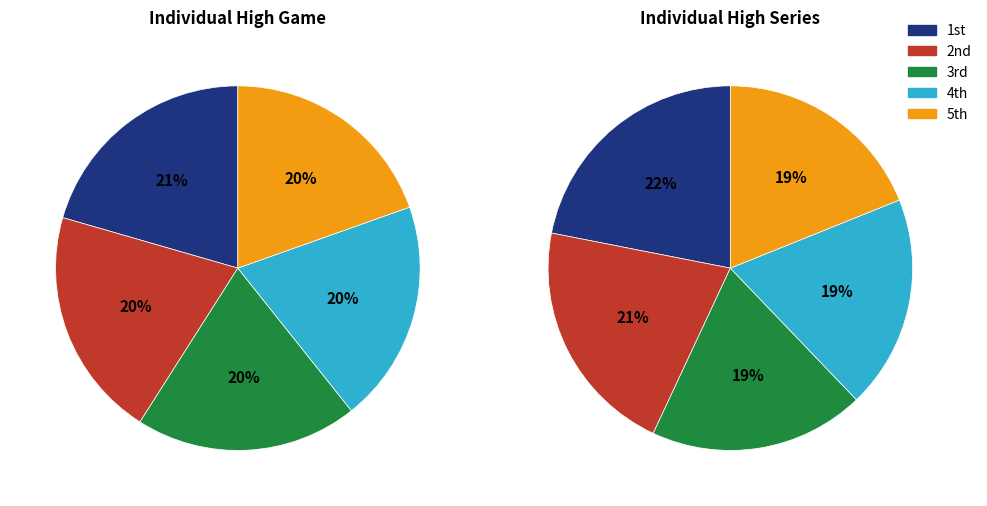

Which slice is the smallest?

5th